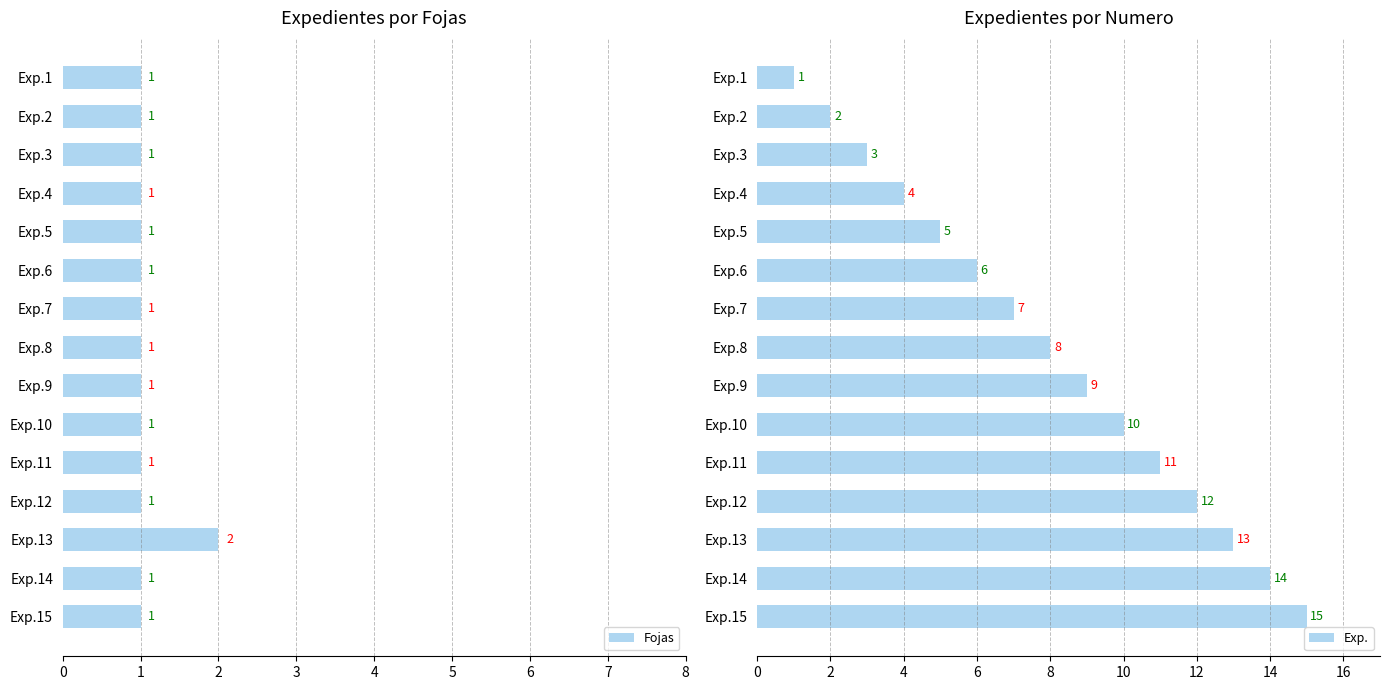

The value of Exp. at Exp.9 is 9. True or false?

True